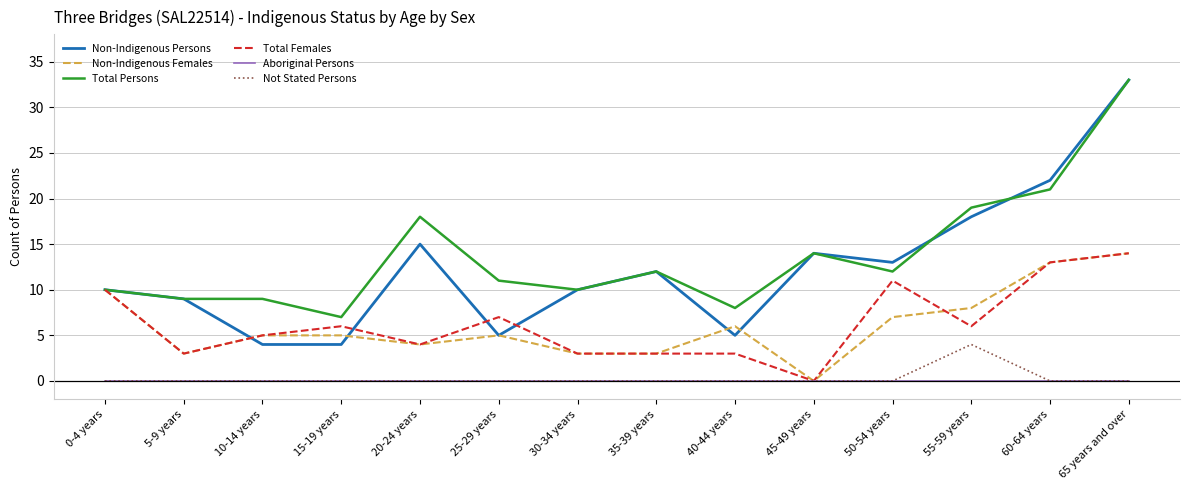

How many positive values does the Total Females series have?

13